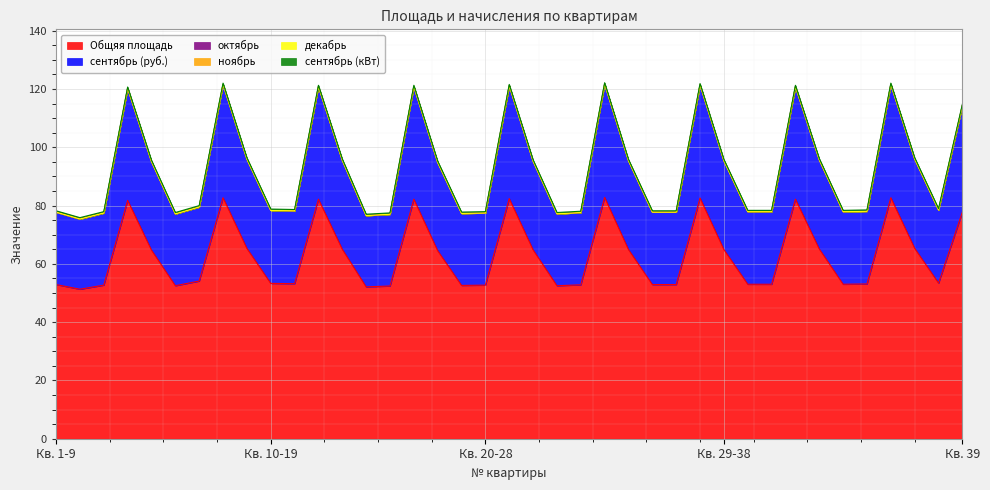

What are all the series names shown in the legend?

Общяя площадь, сентябрь (руб.), октябрь, ноябрь, декабрь, сентябрь (кВт)